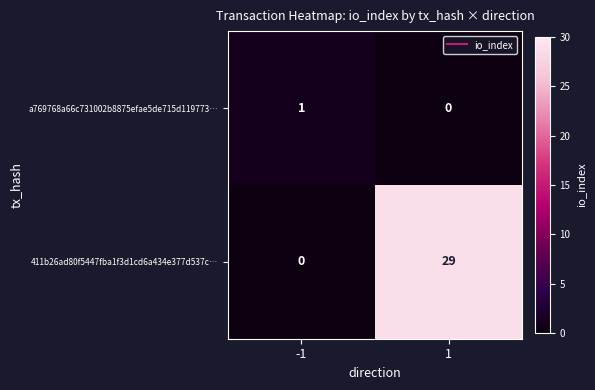

What value does the 411b26ad80f5447fba1f3d1cd6a434e377d537c… series have at 1, to the nearest 10?

30